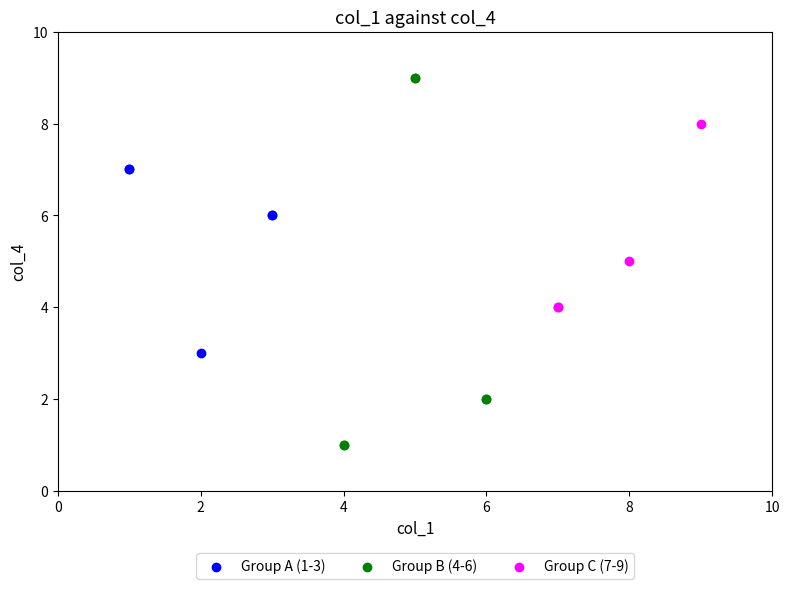

Which series has the largest Y range (max minus min)?

Group B (4-6)